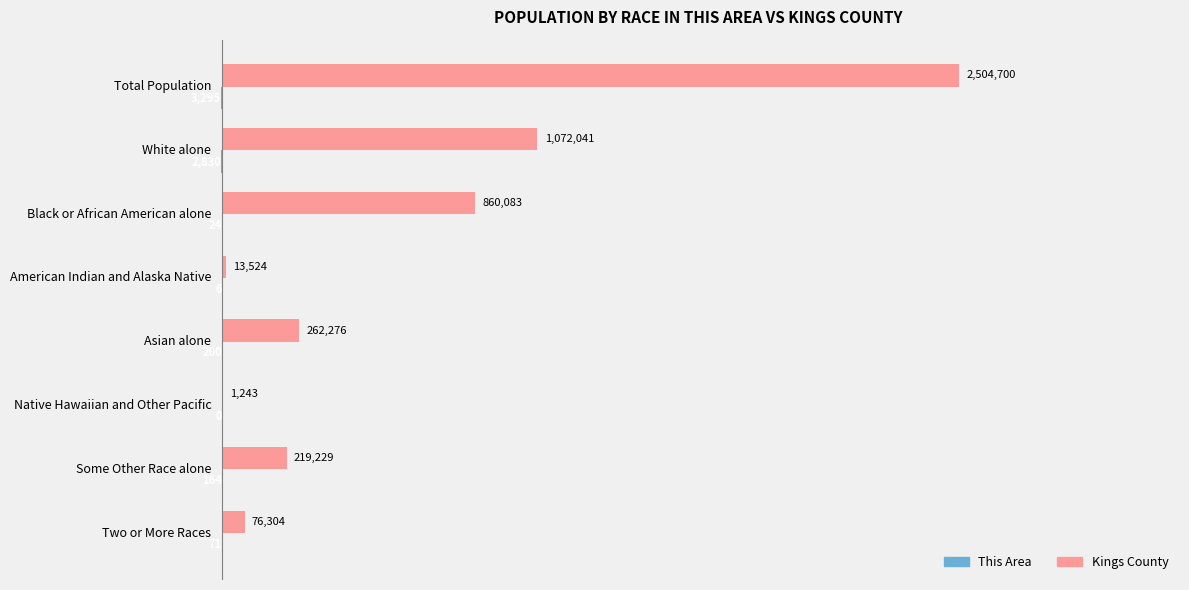

Read the Kings County value at Two or More Races, to the nearest 10.

76300